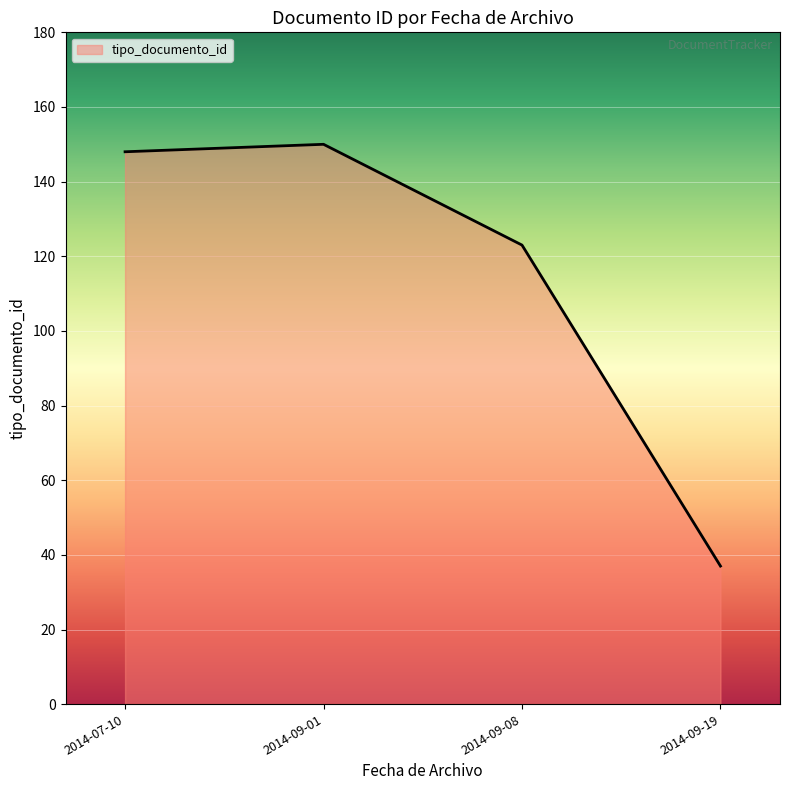

At which label is the value closest to 93?

2014-09-08